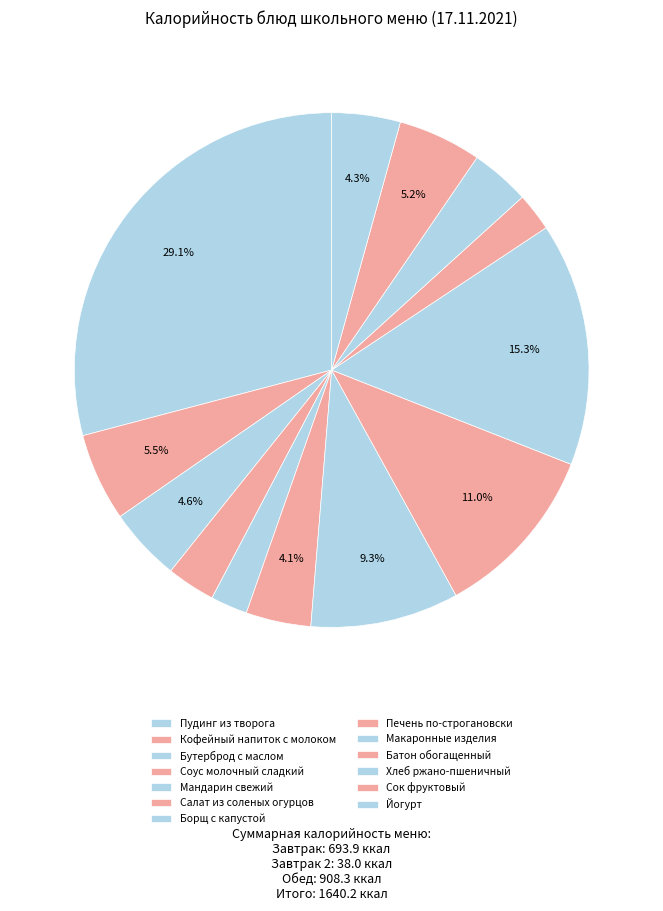

What portion of the pie excludes Кофейный напиток с молоком?

94.5%